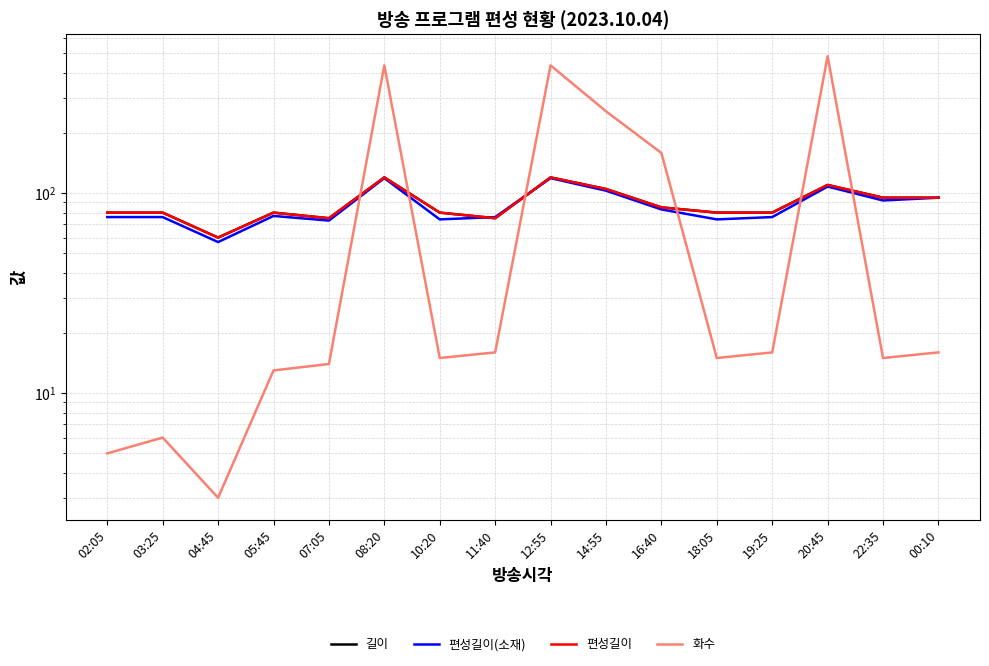

True or false: 편성길이(소재) and 편성길이 intersect in this chart.

True